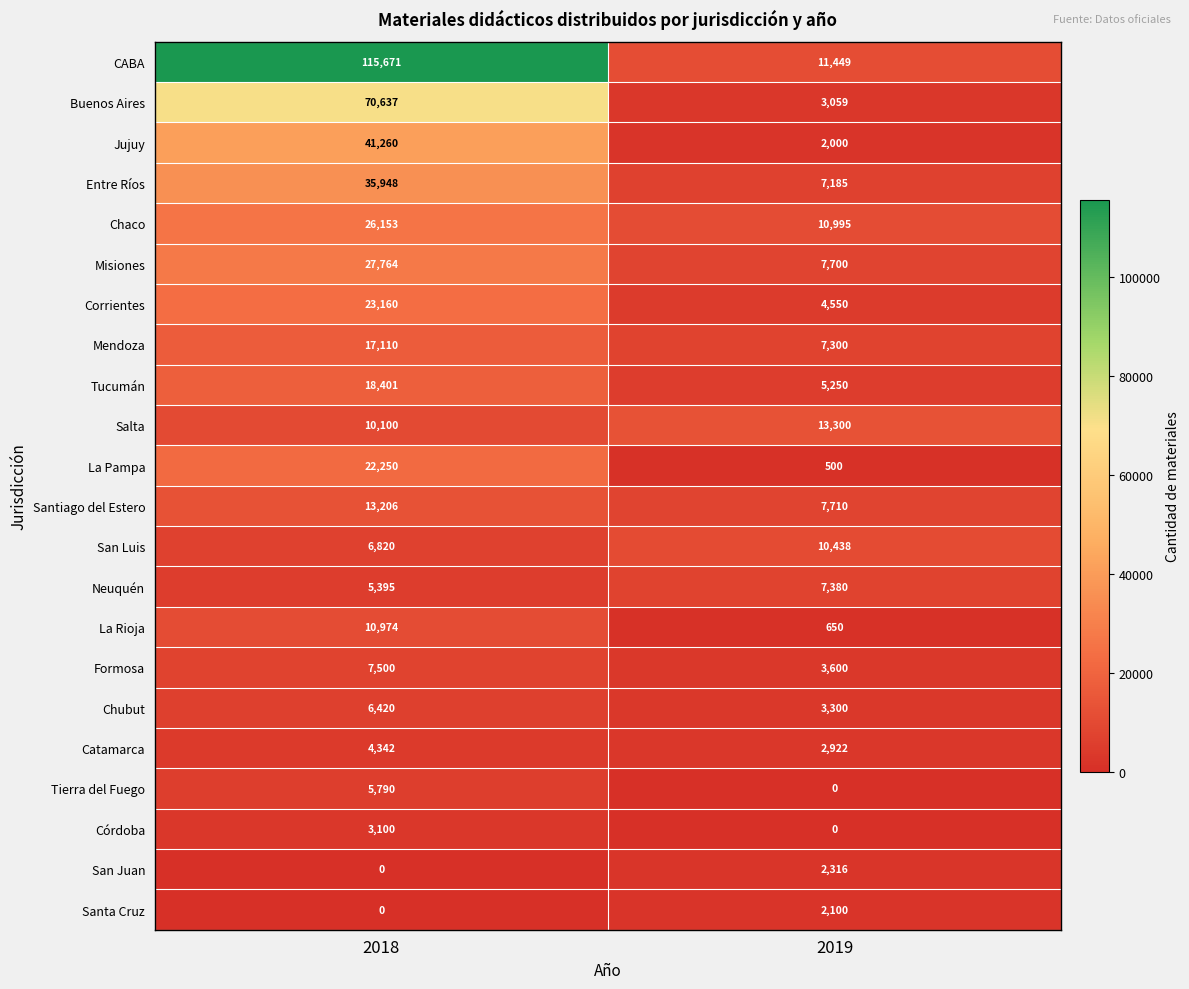

Which series has the largest total across all categories?

CABA